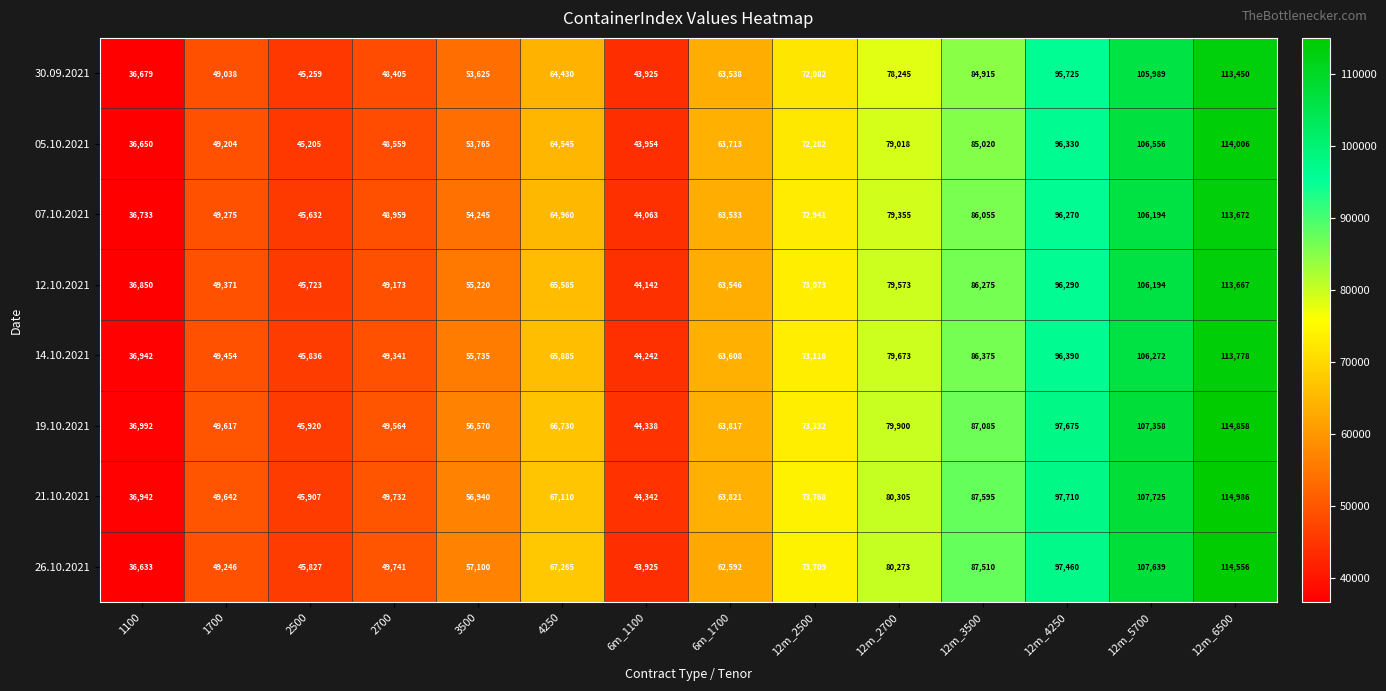

At how many categories does at least one series exceed 114281?

1